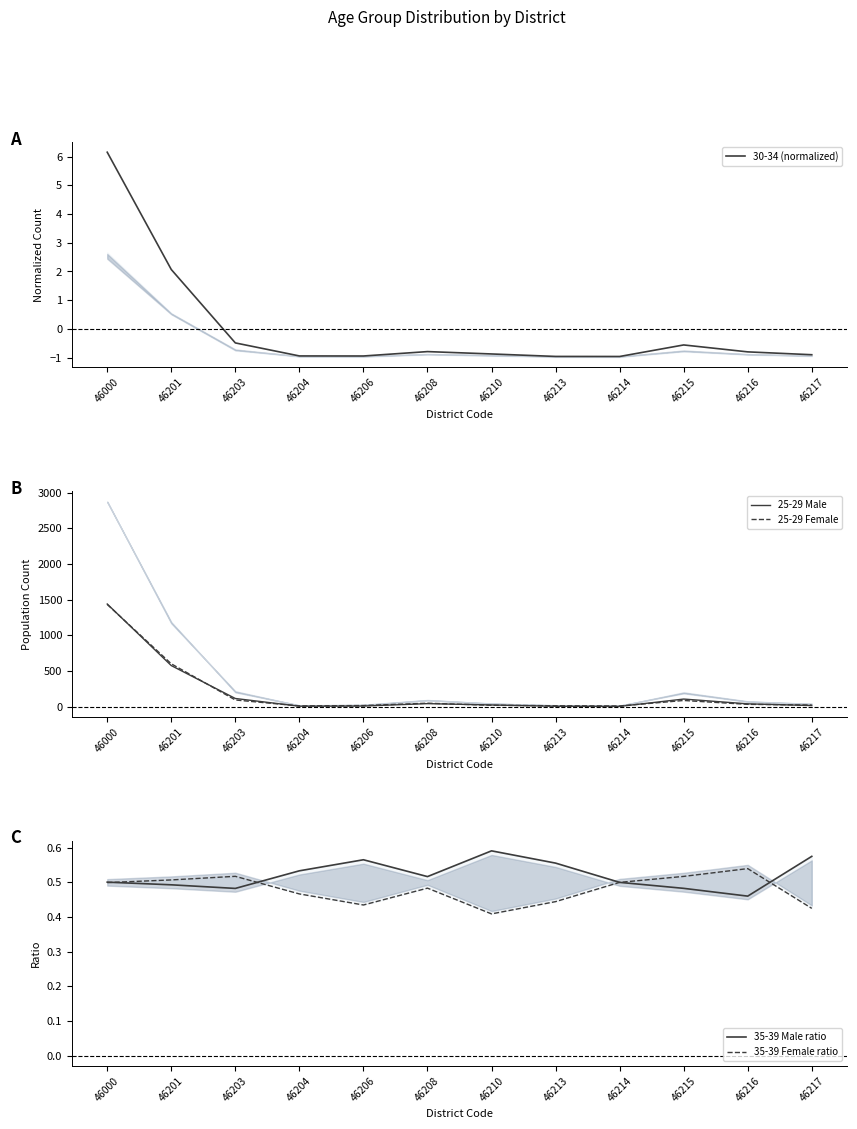

Where is the first local maximum for 25-29 Male?

46208